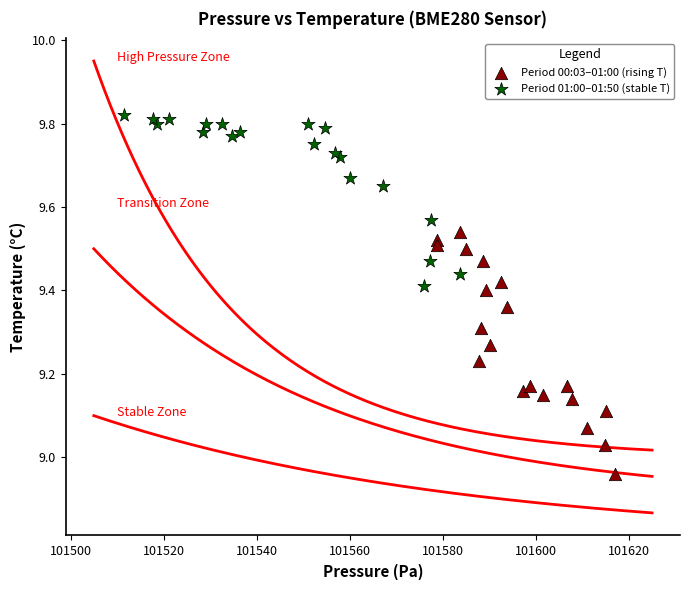

Which series reaches the maximum Y coordinate?

Period 01:00–01:50 (stable T)